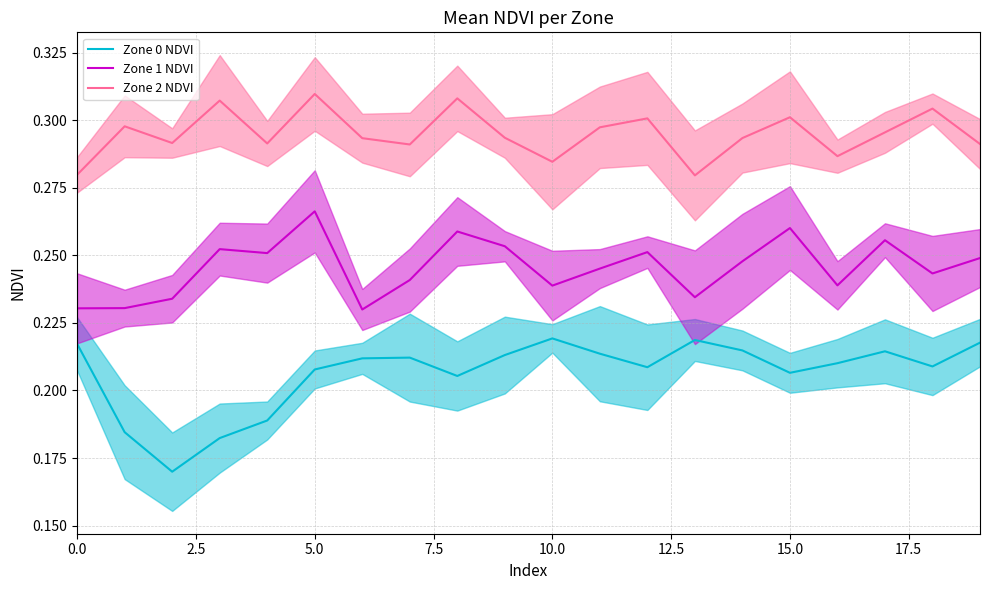

True or false: Zone 0 NDVI has more than 1 points higher than both neighbors.

True